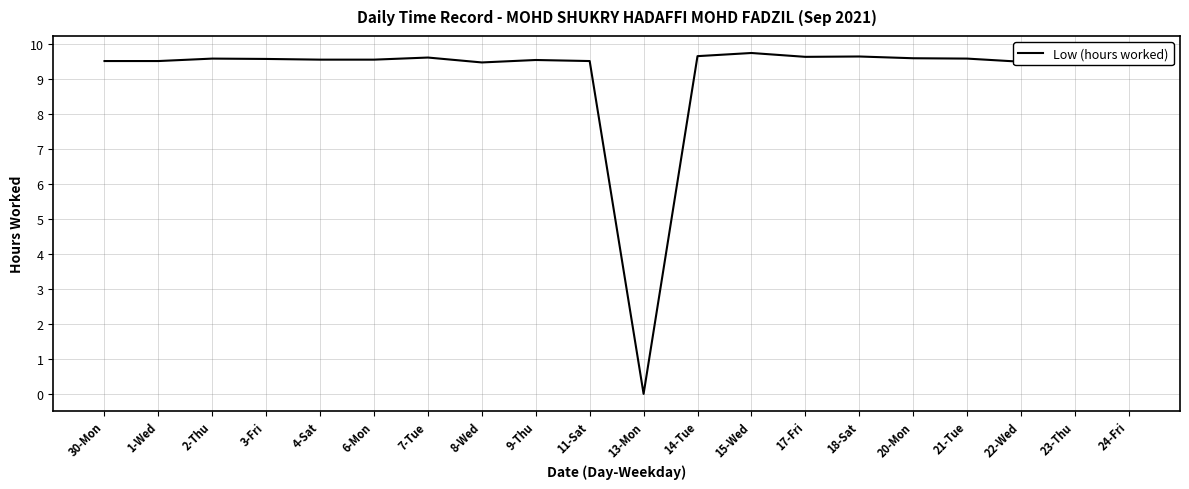

What is the difference between the maximum and minimum values?

9.7